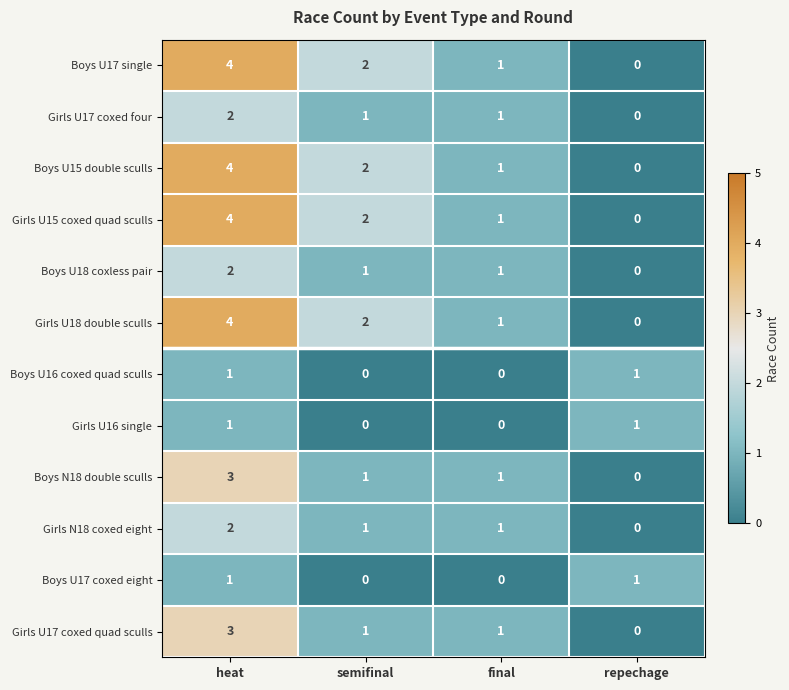

What is the difference between the maximum and minimum values in the Boys U15 double sculls series?

4